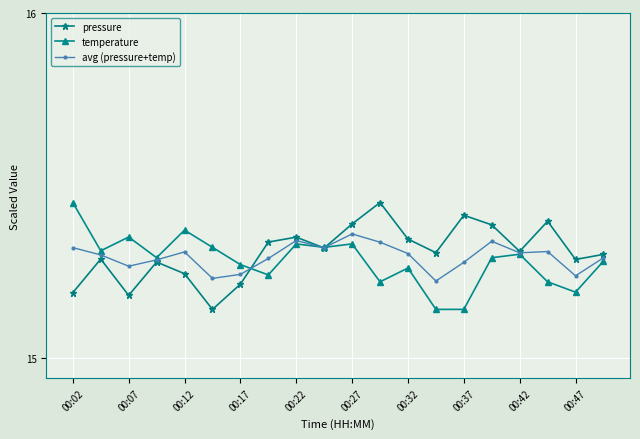

In pressure, how many points are higher than both neighbors (excluding endpoints)?

6